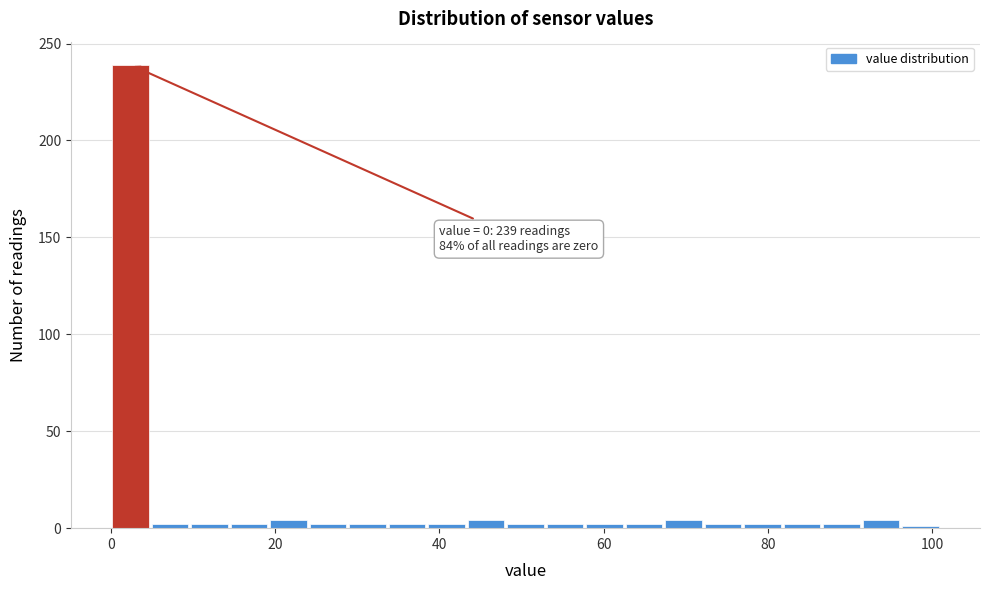

Read against the x-axis, roughly where is the centre of the tallest bar?

2